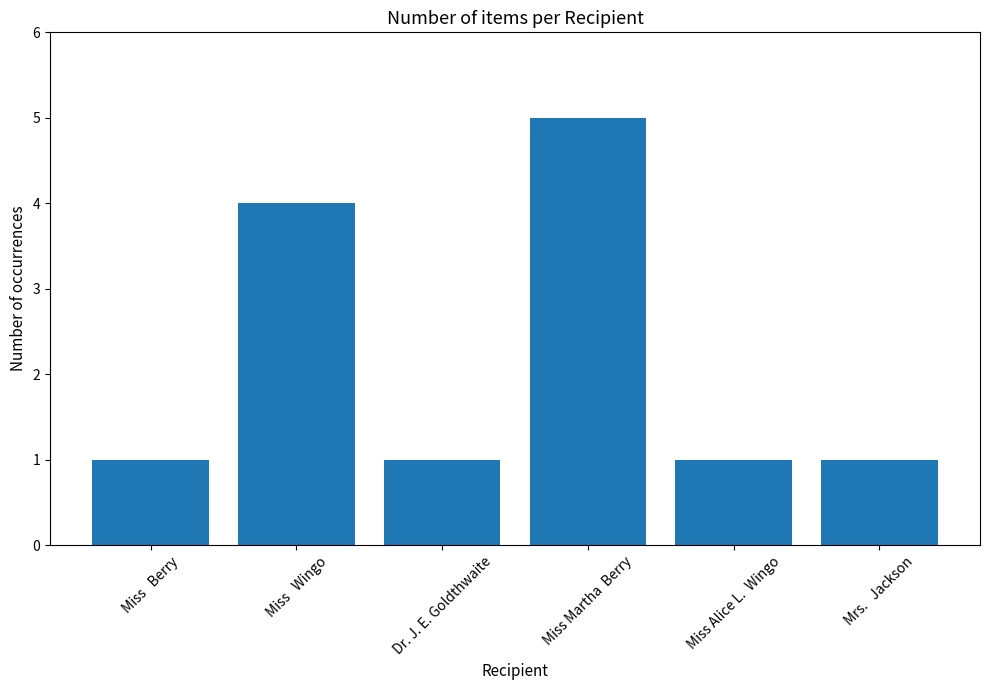

Is it true that the value at Miss   Wingo is 2?

False